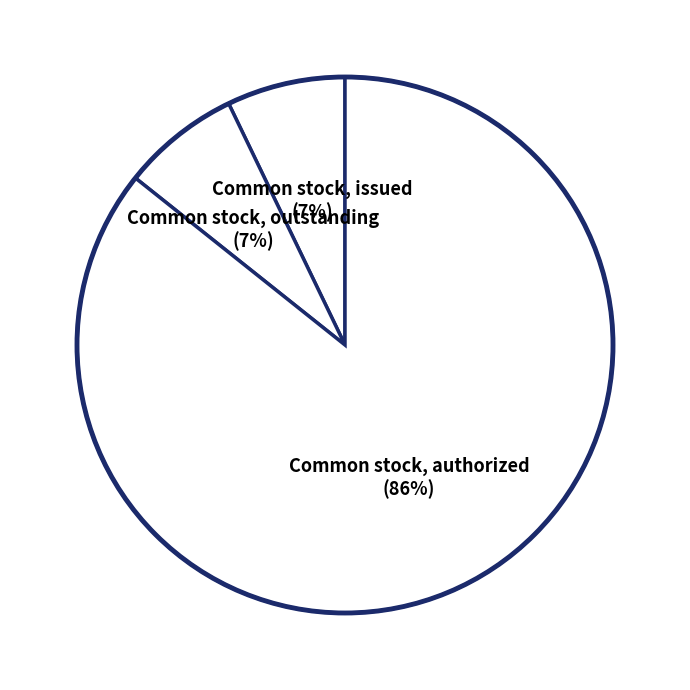

How many segments does this pie chart have?

3